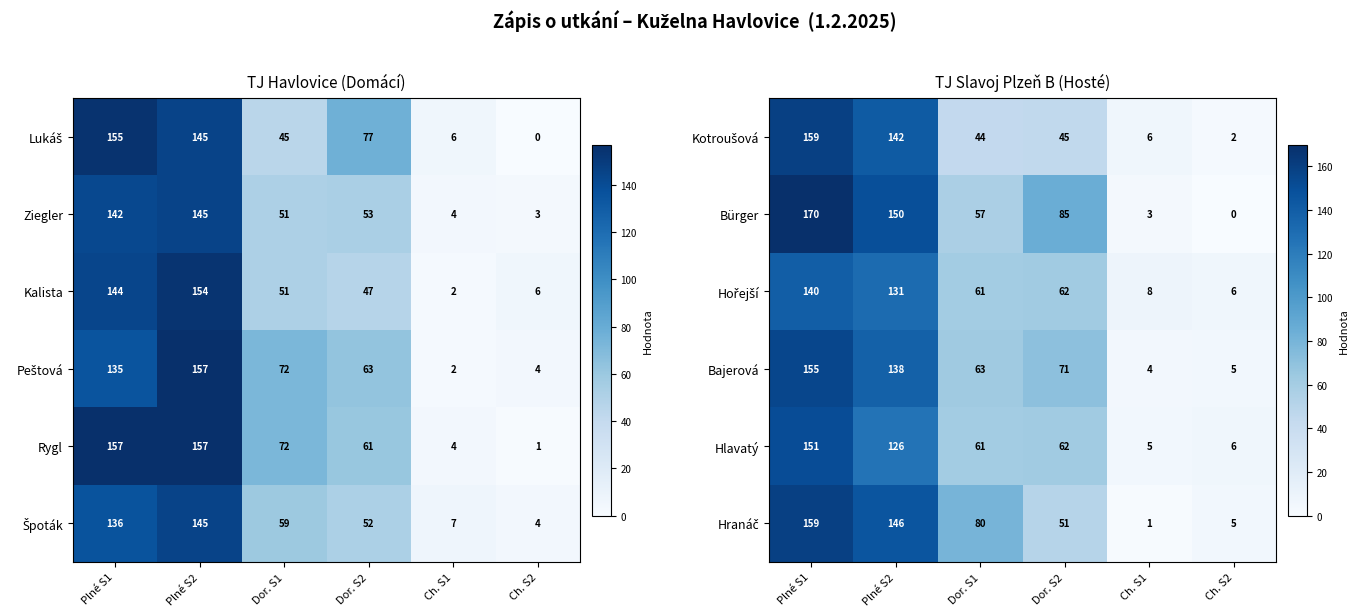

True or false: Hlavatý has a value of 151 at Plné S1.

True